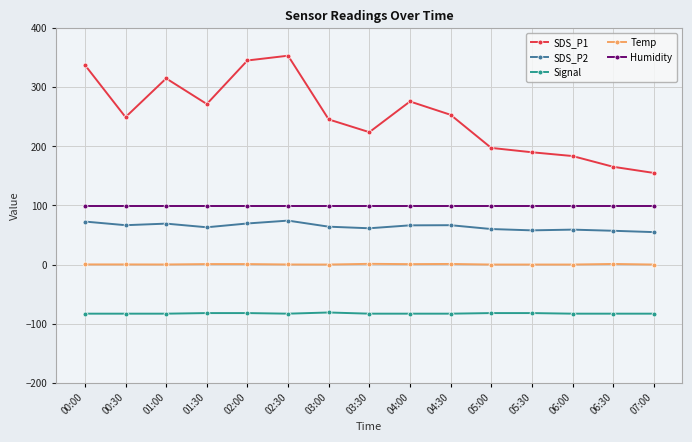

At how many categories does at least one series exceed 141?

15